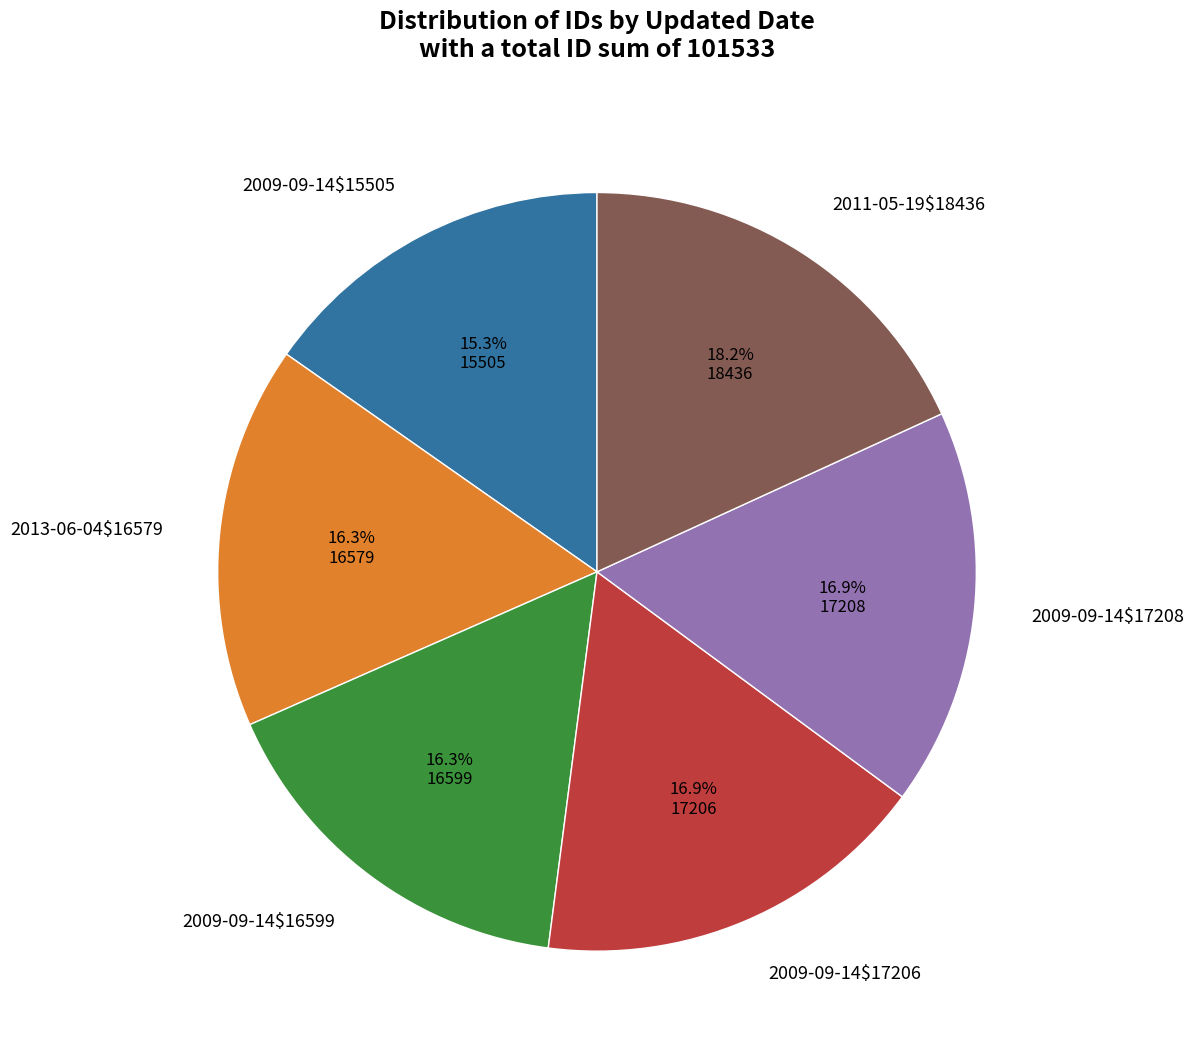

How much of the chart is everything except 2013-06-04$16579?

83.7%